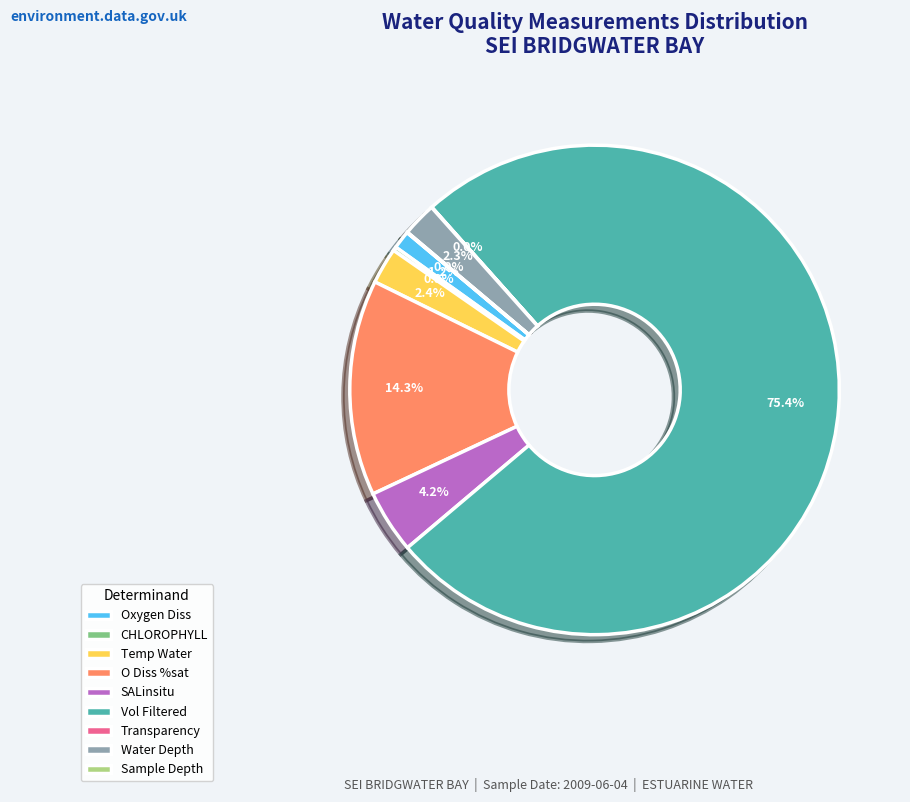

Do Water Depth and O Diss %sat together represent more than half of the pie?

No